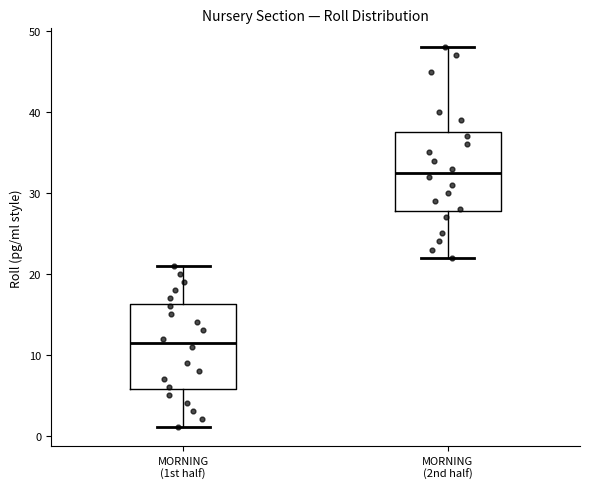

Where is the upper edge of the box for MORNING (2nd half) on the y-axis? The values are not printed on the chart, so give them approximately, as read against the axis.

38